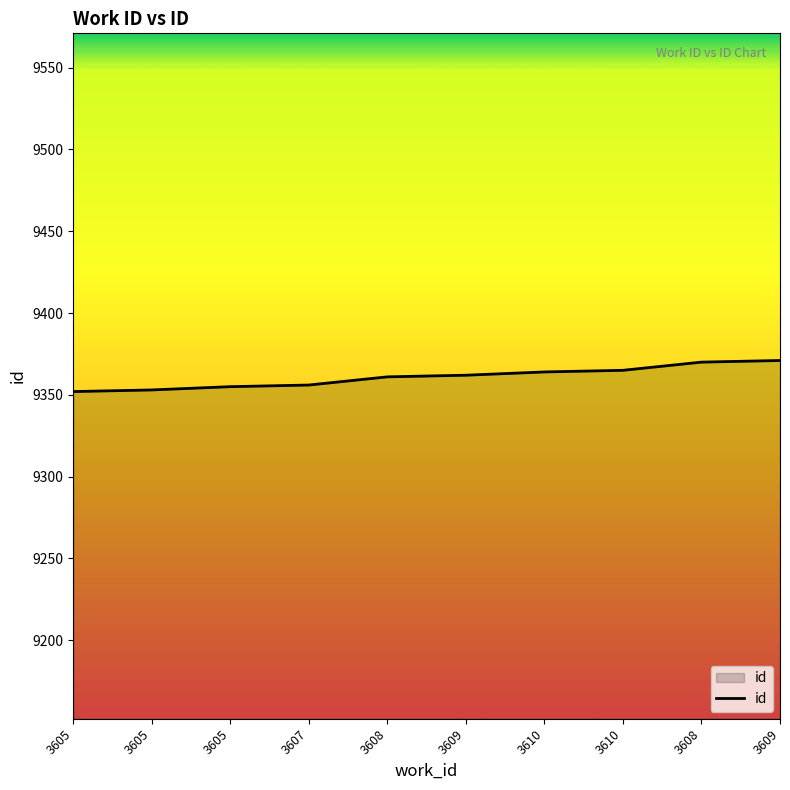

What is the label of the 9th point from the right?

3605